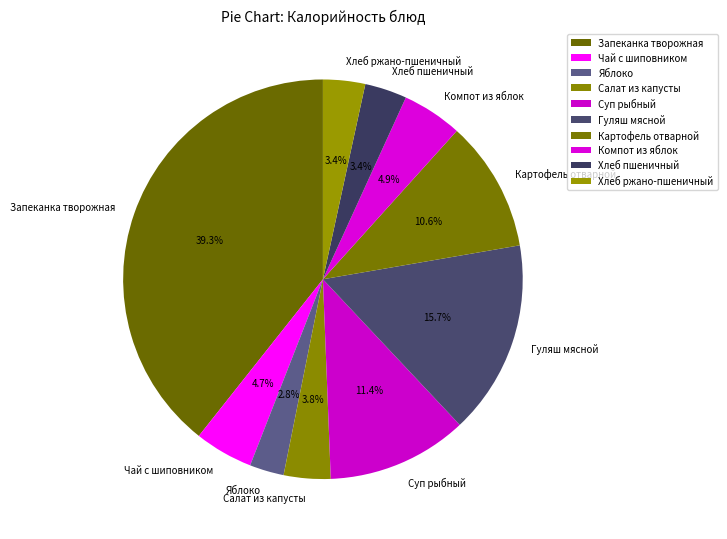

Which slice is the smallest?

Яблоко